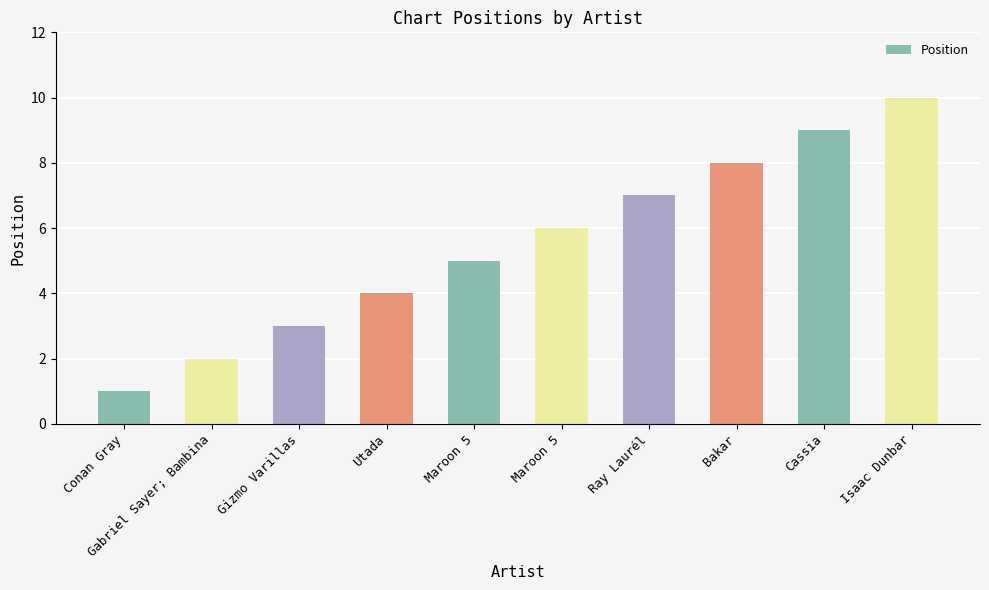

How many bars are there in total?

10